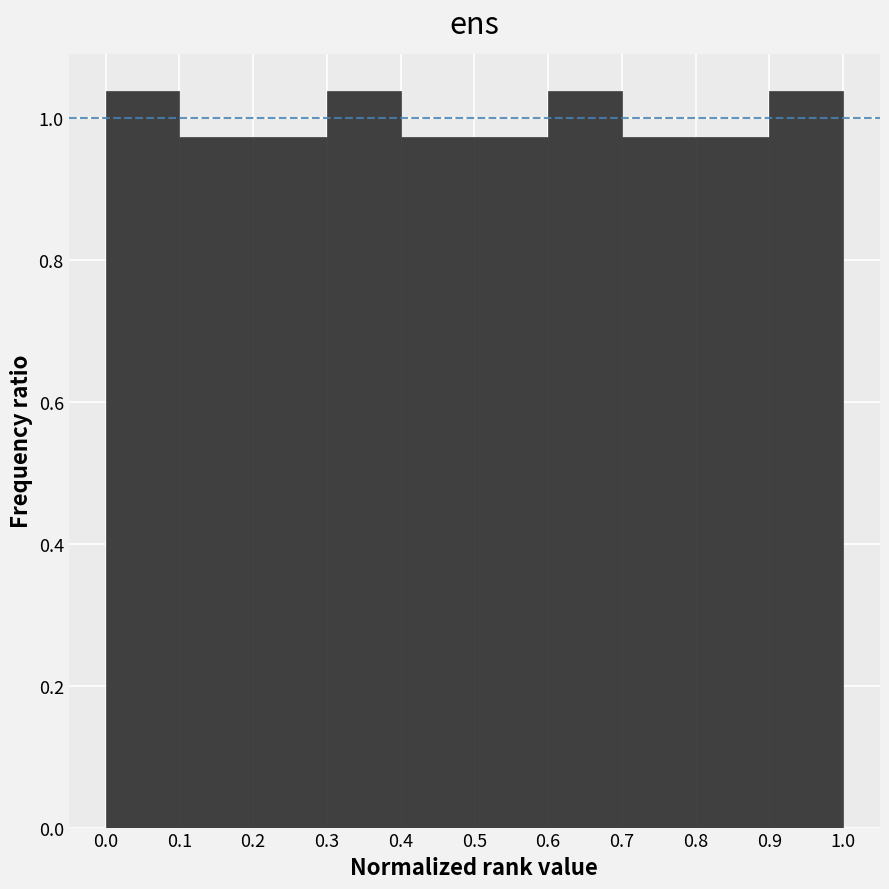

How tall is the bar that spans 0.1 to 0.2 on the x-axis? The values are not printed on the chart, so give them approximately, as read against the axis.

0.98